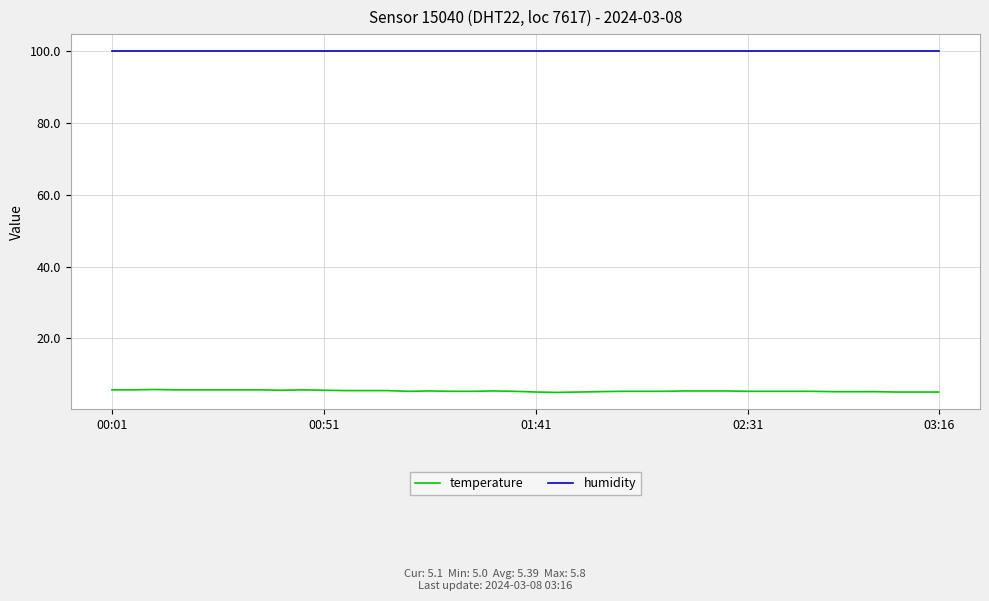

True or false: humidity and temperature intersect in this chart.

False